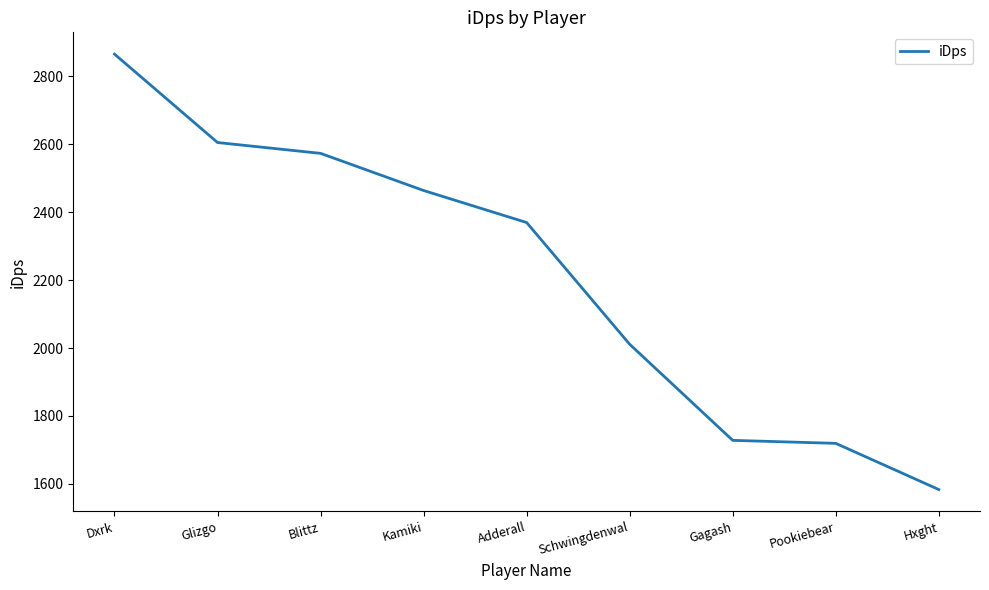

Which category has the lowest value across all series?

Hxght